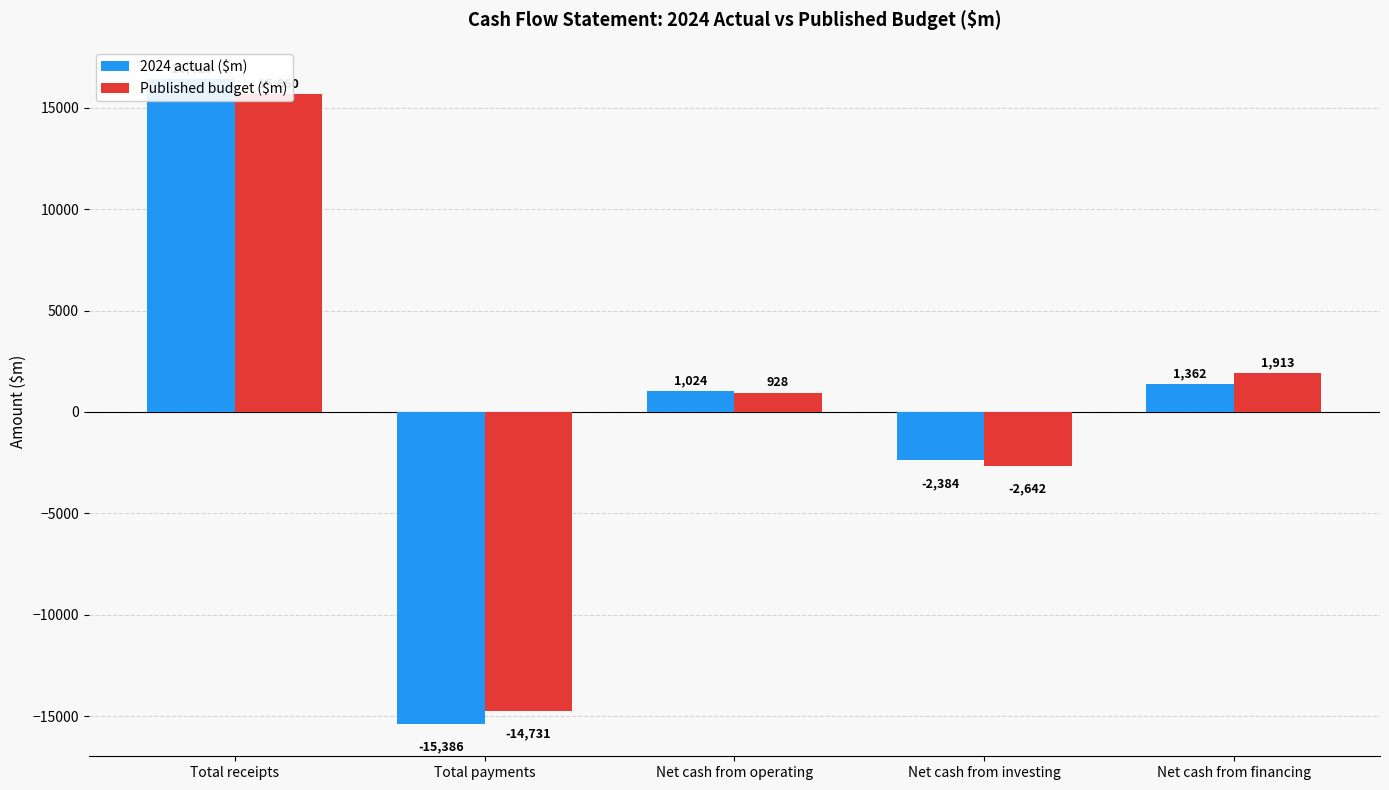

How many bars are there in each group?

2